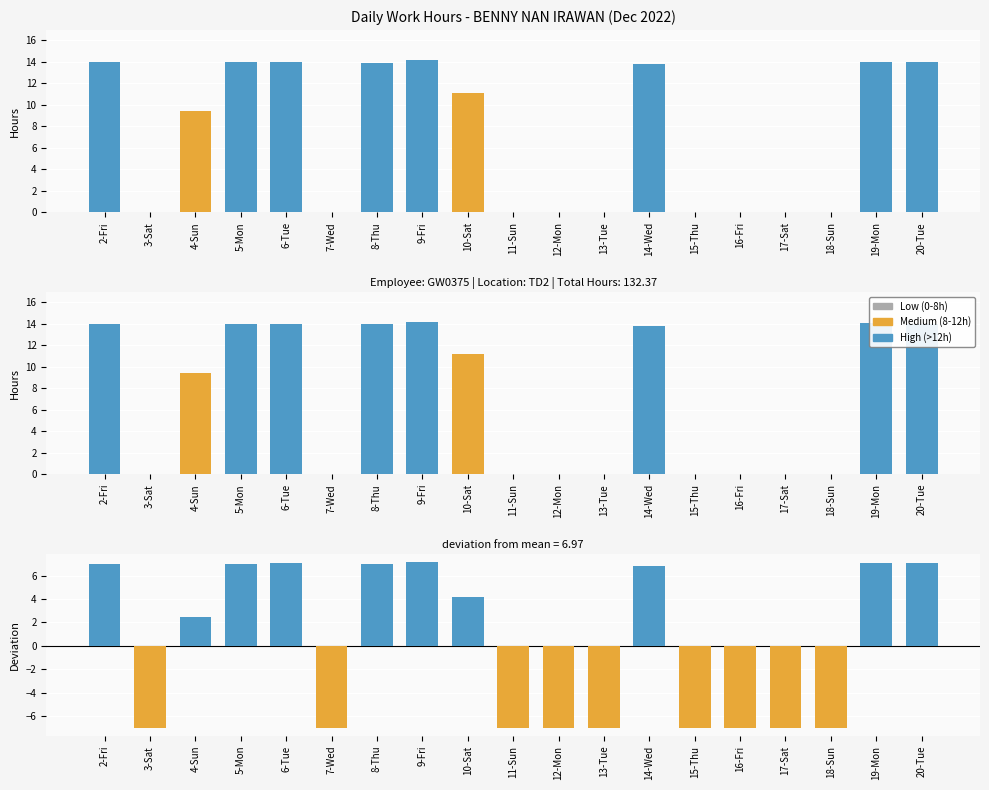

What position from the left is 3-Sat?

2